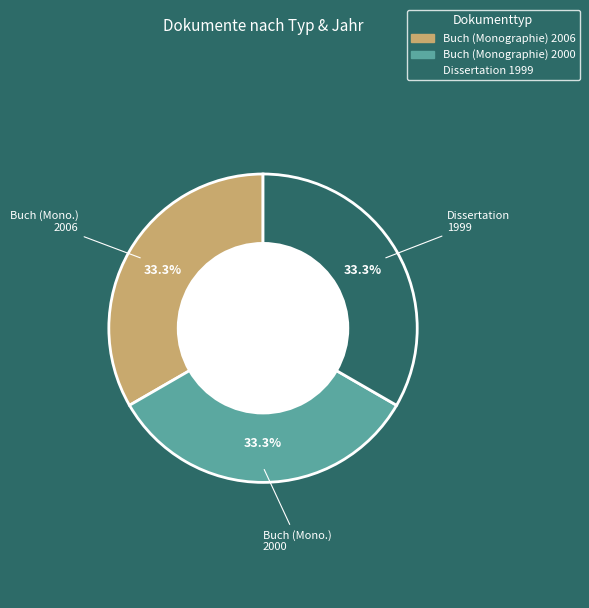

What percentage do Dissertation 1999 and Buch (Monographie) 2006 together represent?

66.7%